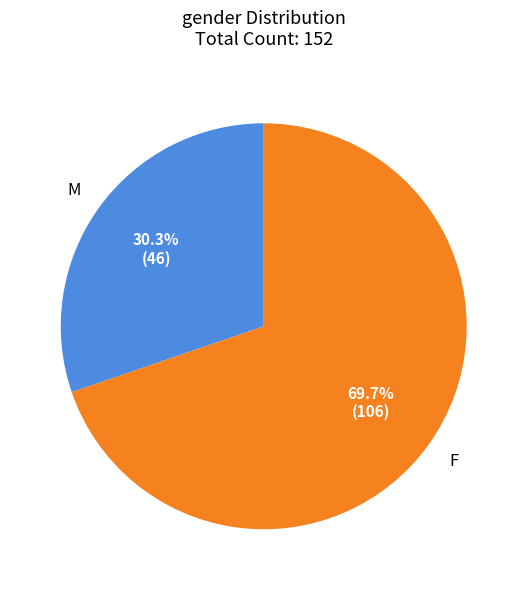

To the nearest percent, what is the average slice percentage?

50%